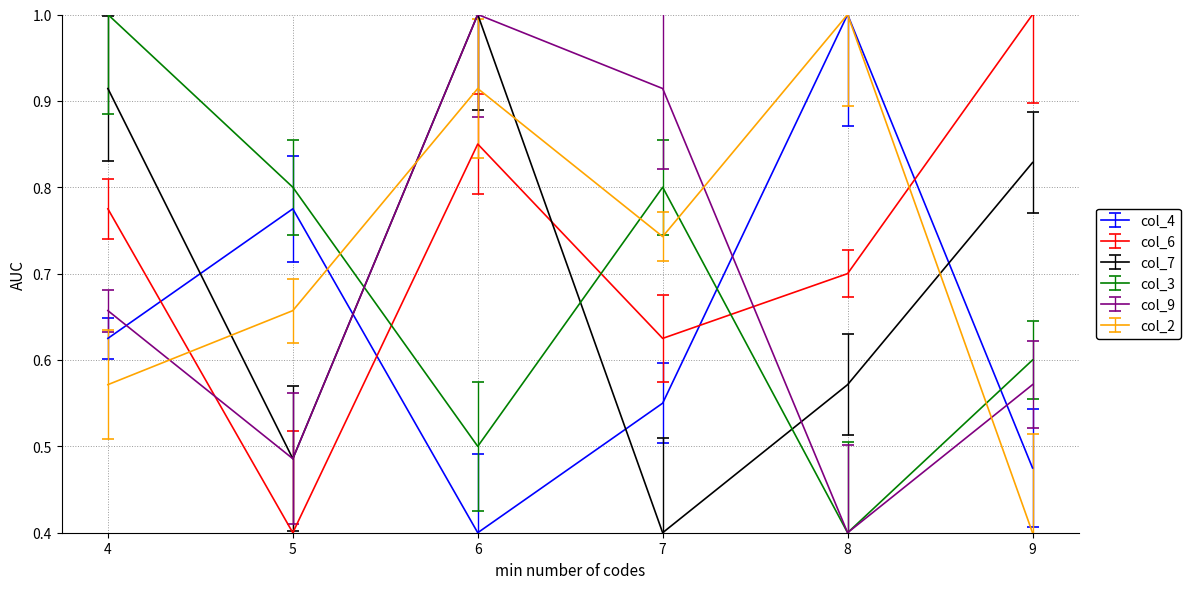

At which category is the sum across all series the highest?

6